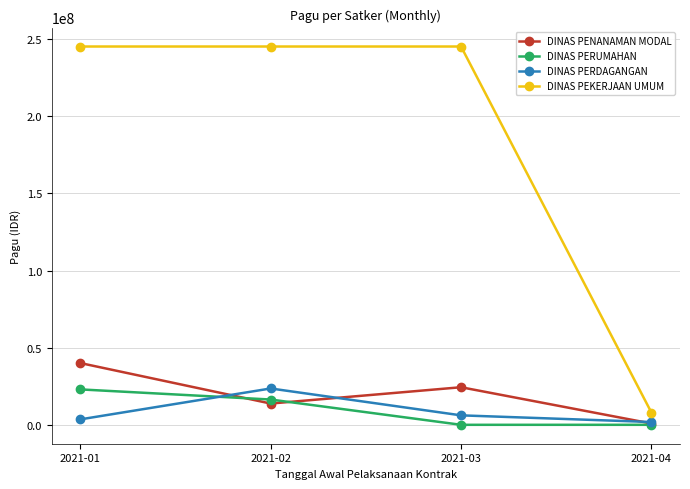

What is the total value across all series at 2021-01?

312410000